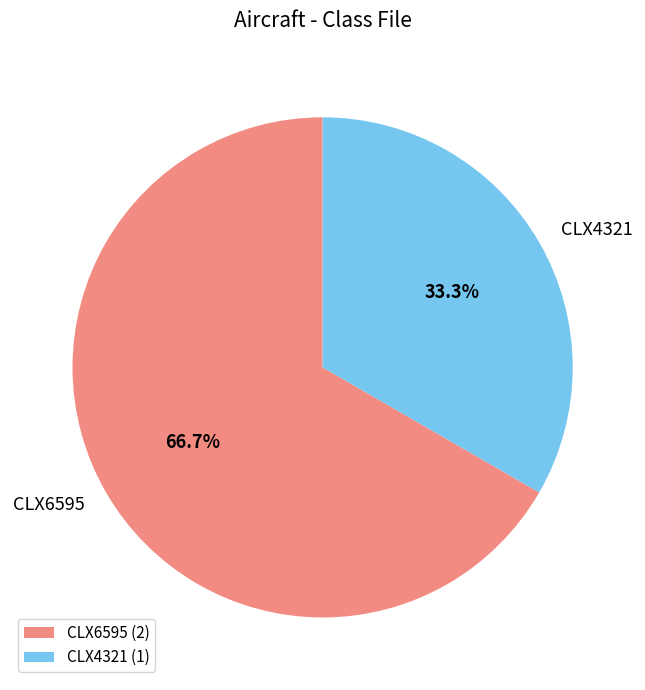

Approximately how many times larger is the value at CLX4321 compared to CLX6595?

0.5